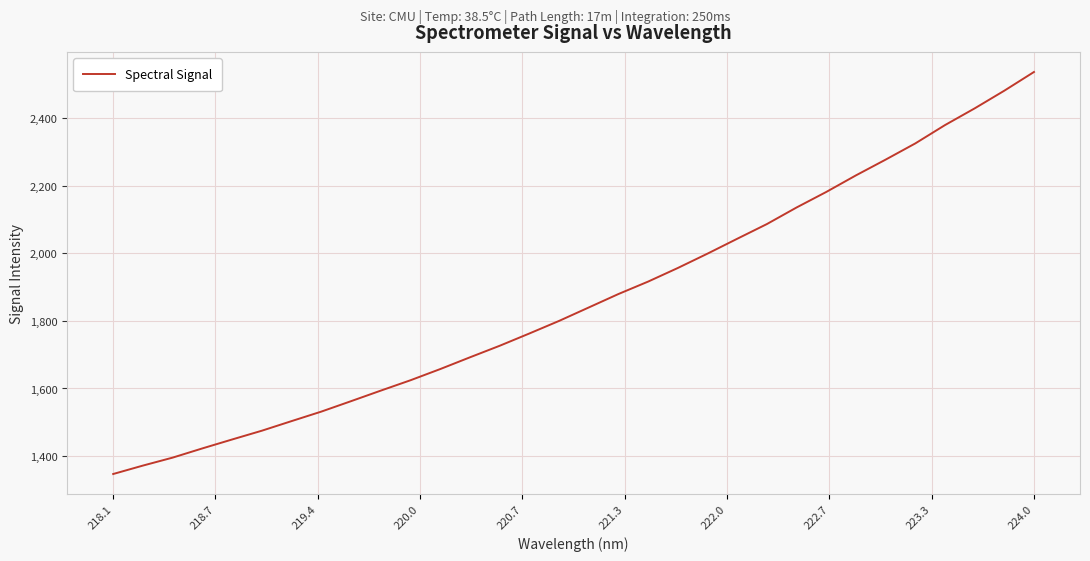

What is the maximum value shown in the chart?

2536.8